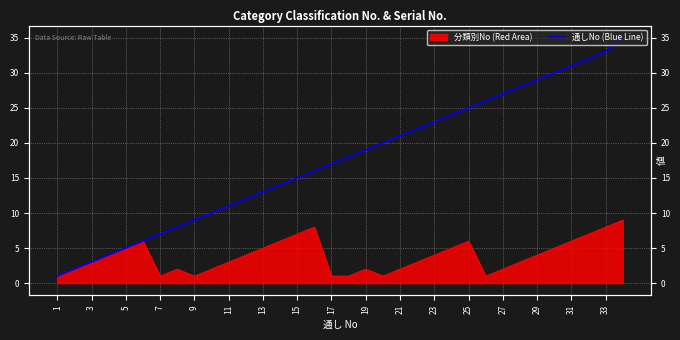

Which label corresponds to the largest value in the chart?

33